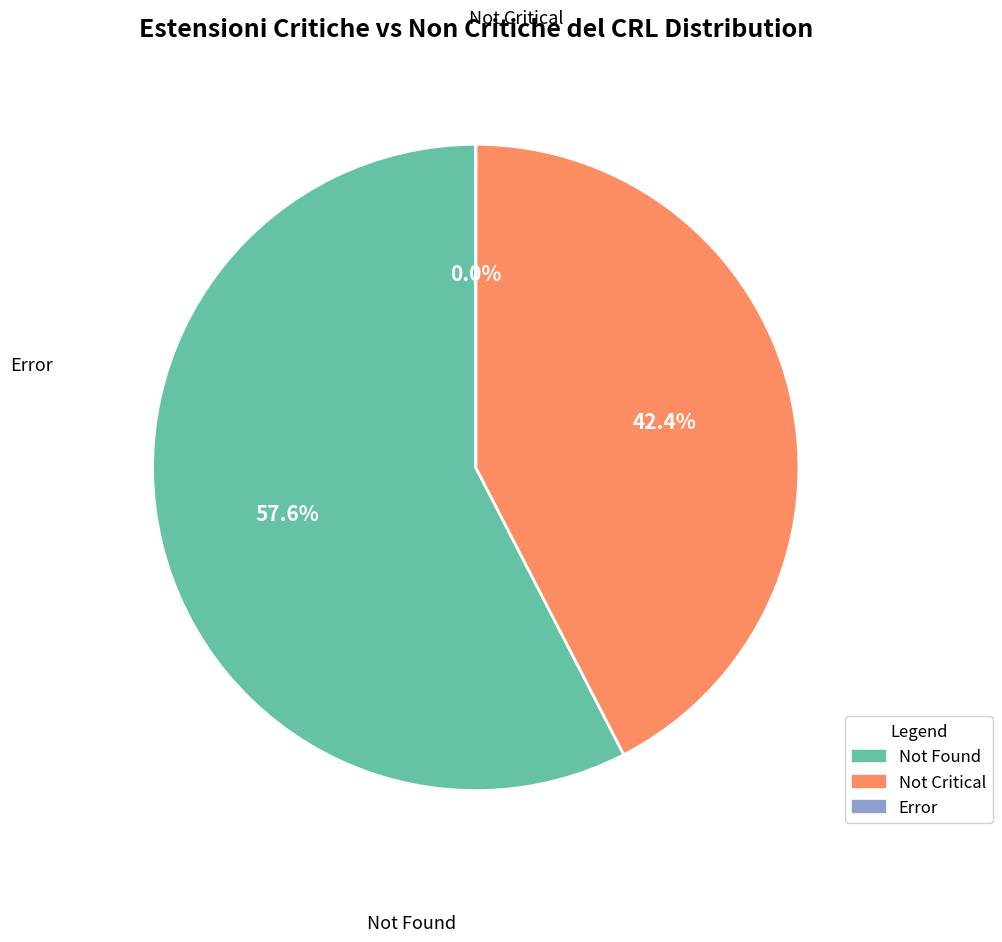

Does any single category account for the majority?

Yes